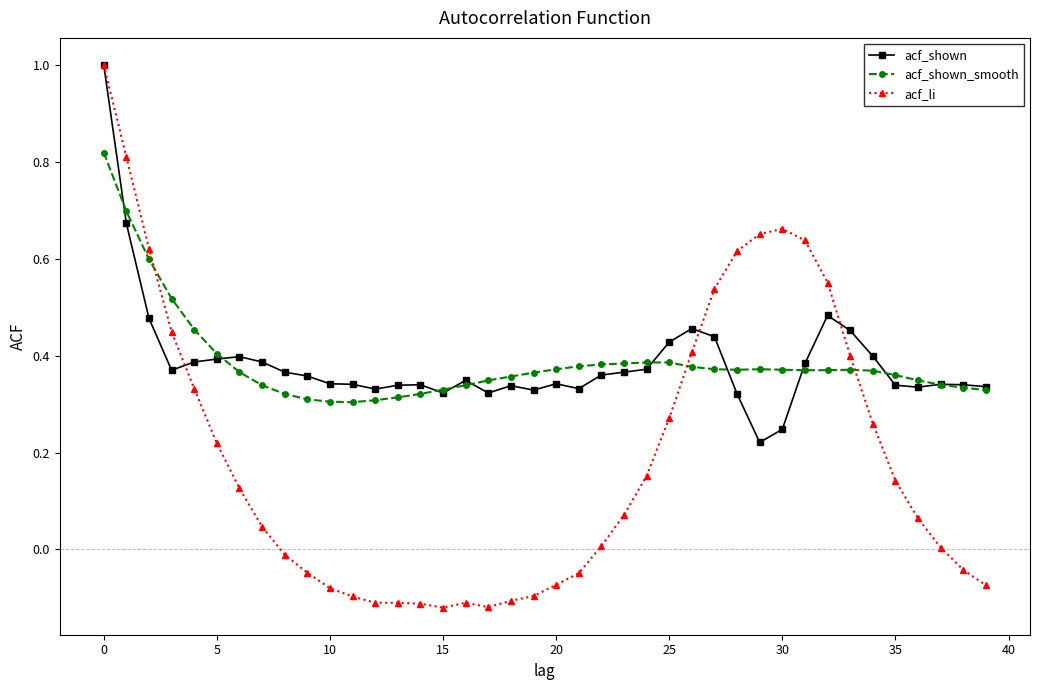

Which series has the largest range (max minus min)?

acf_li